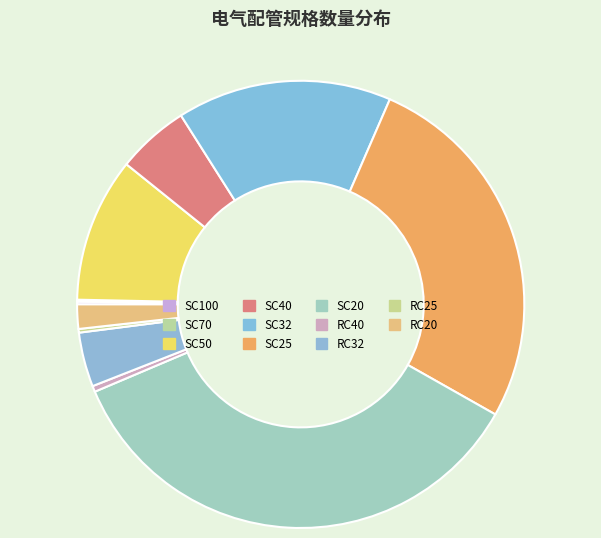

Count the number of slices in the pie.

11